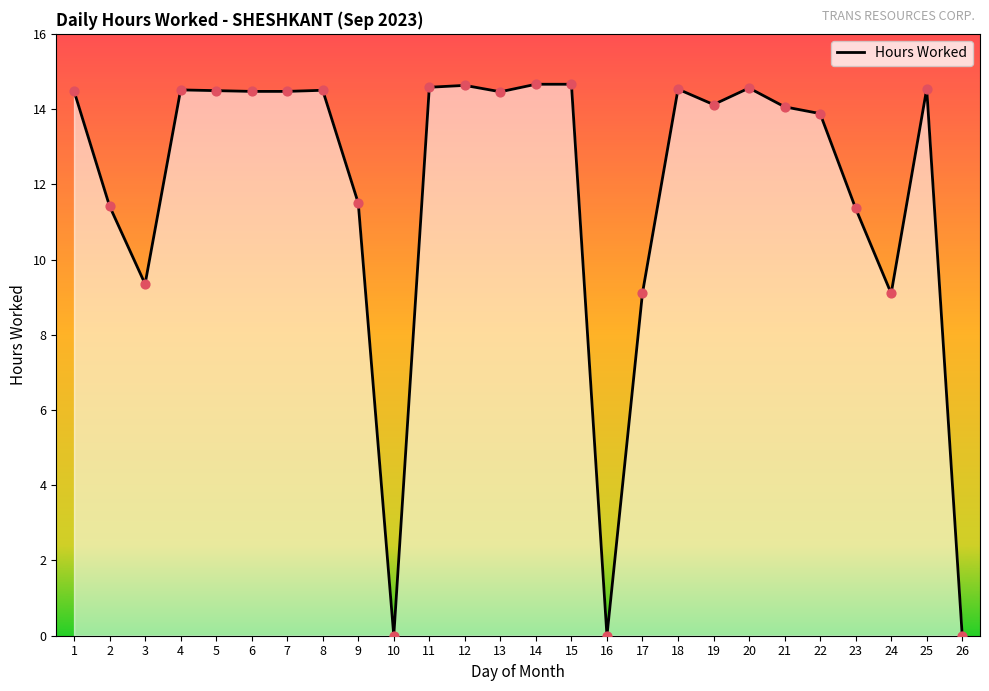

Which has a higher value, 26 or 25?

25